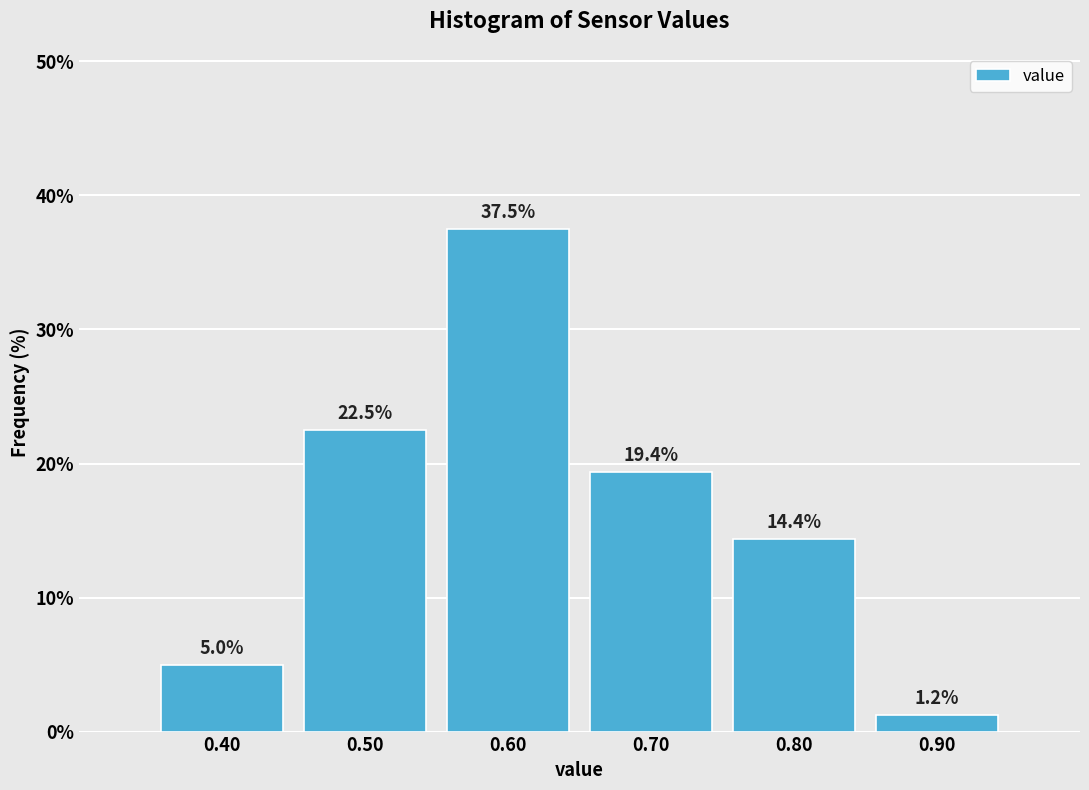

Reading left to right, list every bar in this chart as the range it spans on the x-axis followed by its height.

0.35 to 0.45: 5.0
0.45 to 0.55: 22.5
0.55 to 0.65: 37.5
0.65 to 0.75: 19.4
0.75 to 0.85: 14.4
0.85 to 0.95: 1.2